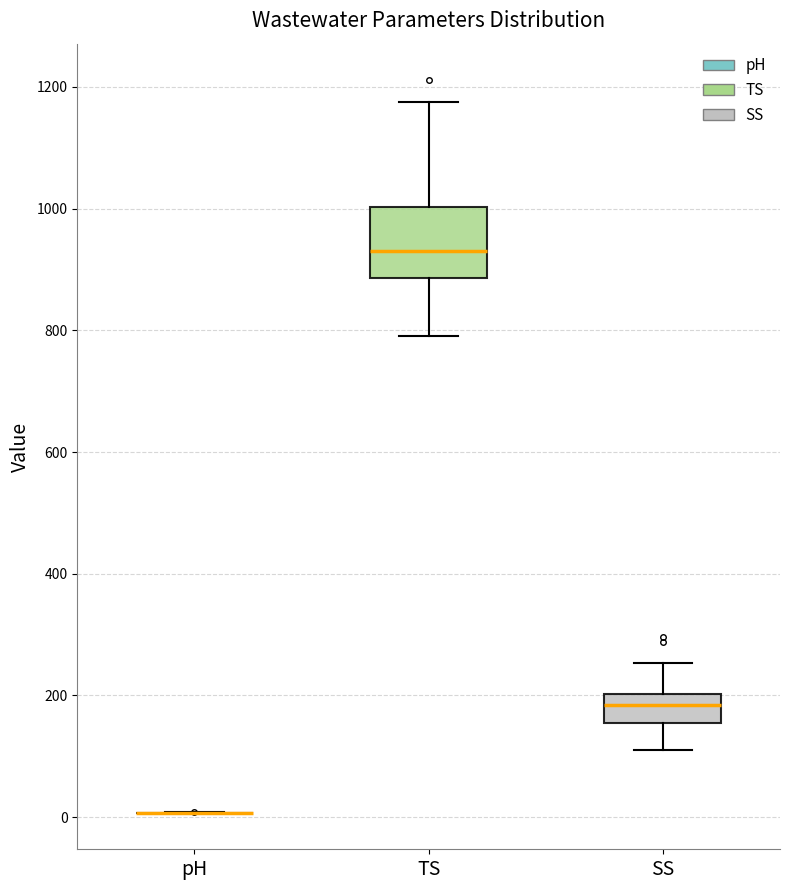

Reading left to right, read every box against the y-axis: the position of its median line, the range the box covers, and the ends of its whiskers. The values are not printed on the chart, so give them approximately, as read against the axis.

pH: box collapsed to a line at 0, whiskers 0 to 0
TS: median 940, box 880 to 1000, whiskers 800 to 1180
SS: median 180, box 160 to 200, whiskers 120 to 260